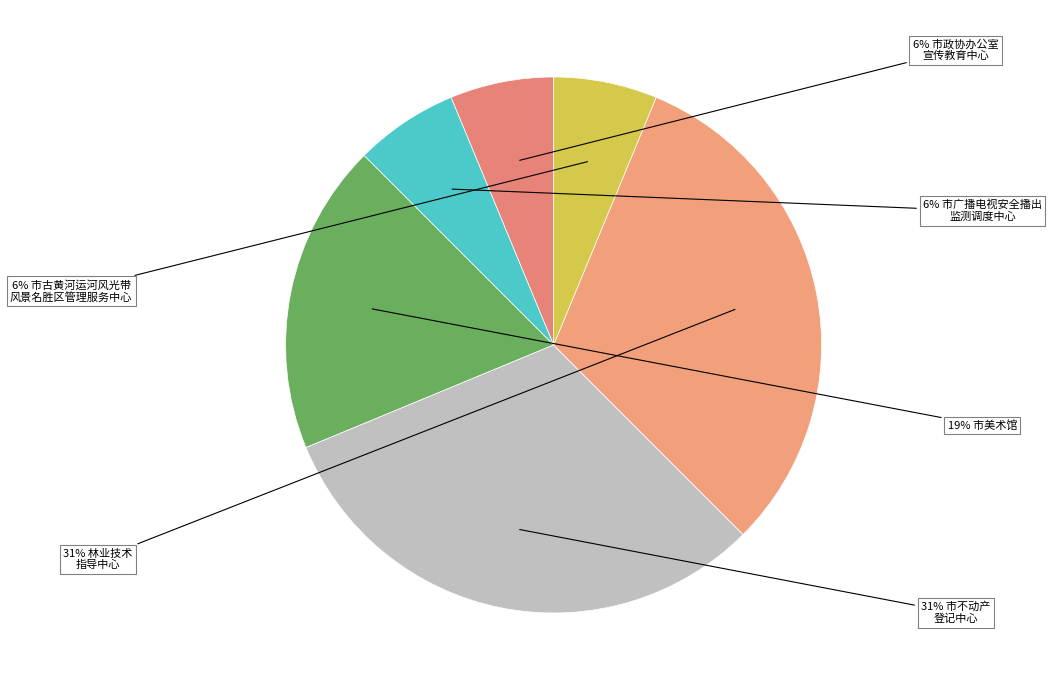

Is there any slice that represents more than half of the pie?

No